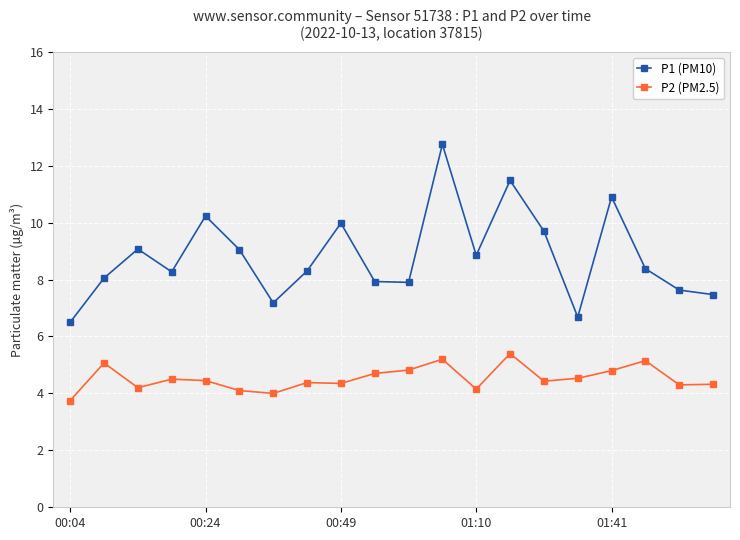

How many lines are shown in the chart?

2